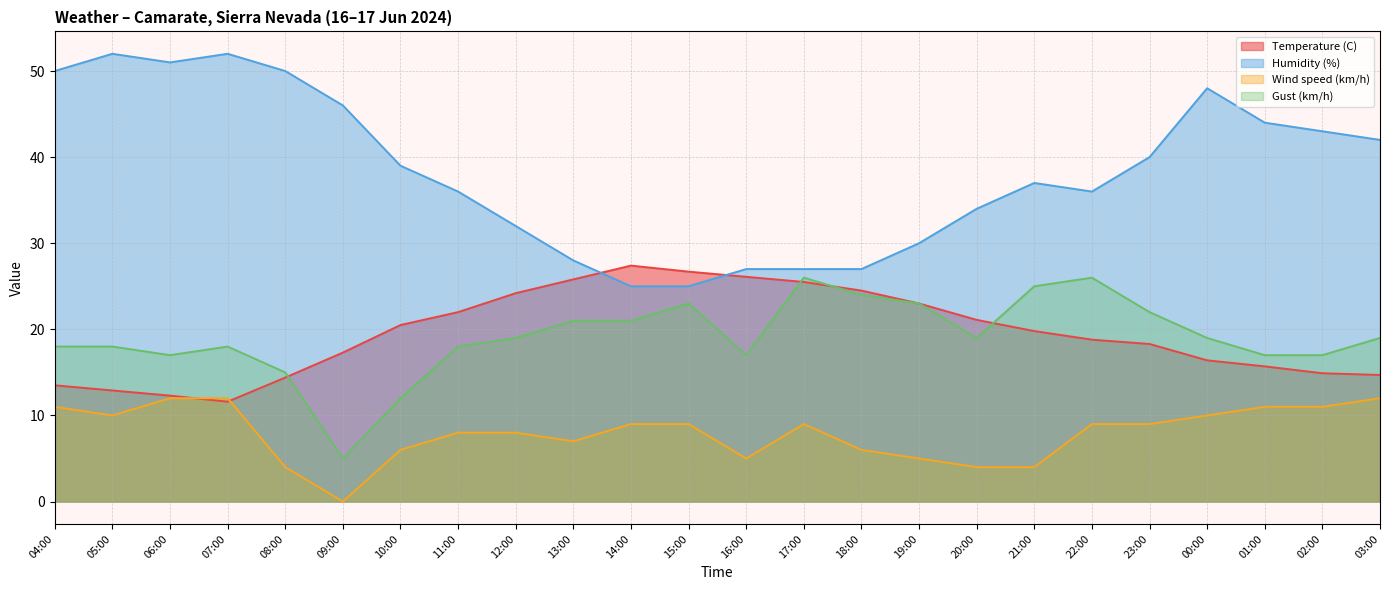

List the labels in order of Gust (km/h) value, smallest first.

09:00, 10:00, 08:00, 06:00, 16:00, 01:00, 02:00, 04:00, 05:00, 07:00, 11:00, 12:00, 20:00, 00:00, 03:00, 13:00, 14:00, 23:00, 15:00, 19:00, 18:00, 21:00, 17:00, 22:00